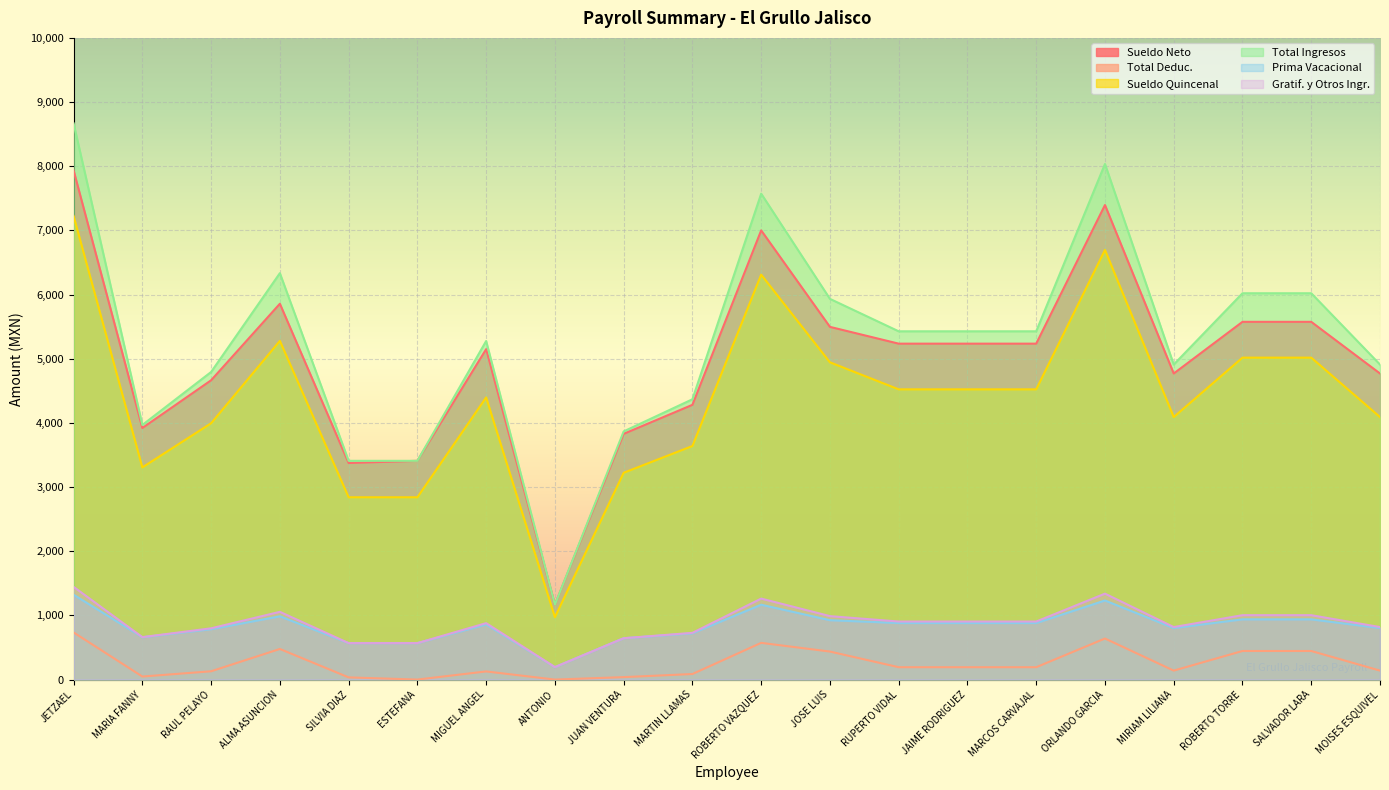

What is the difference between the maximum and minimum values in the Total Ingresos series?

7502.5